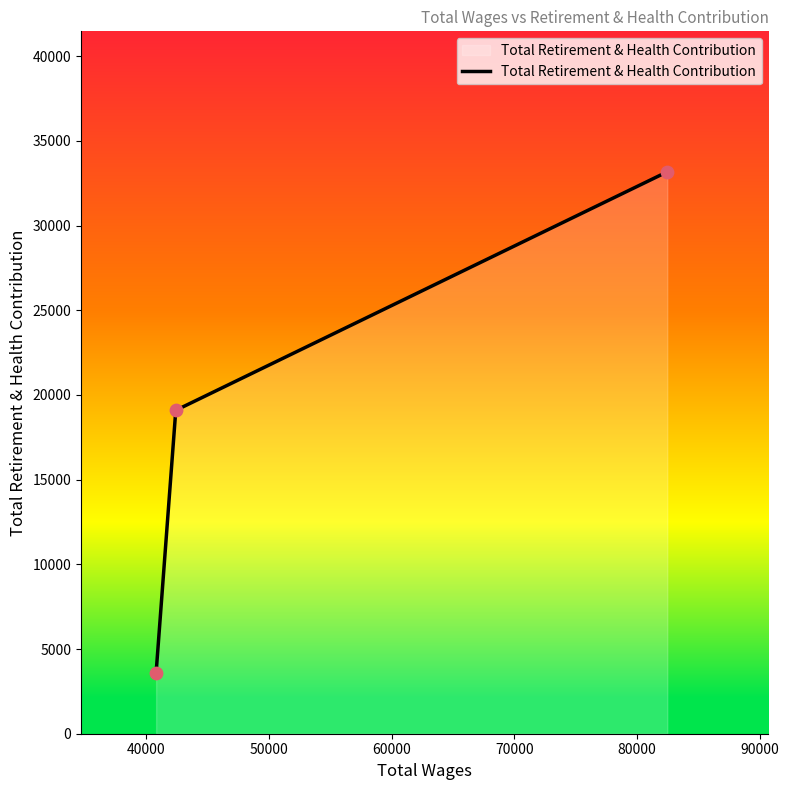

What is the greatest value displayed?

33174